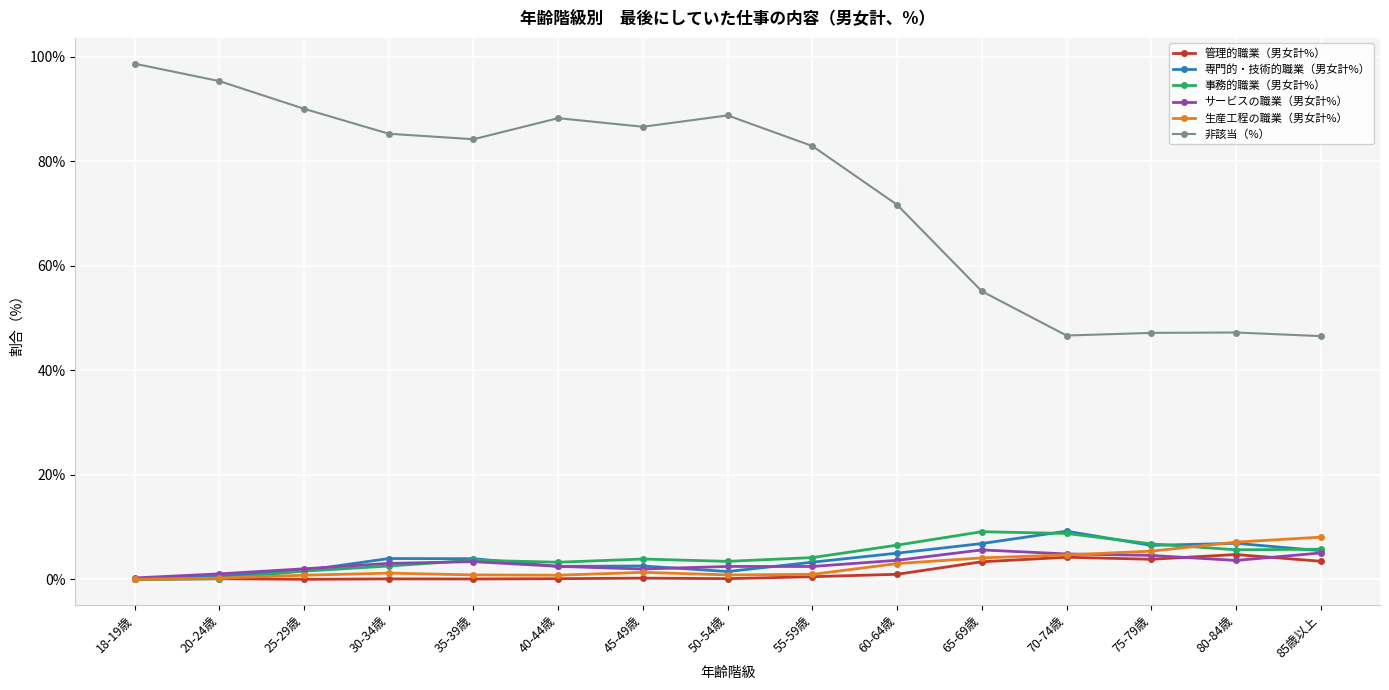

Which series has the largest total across all categories?

非該当（%）